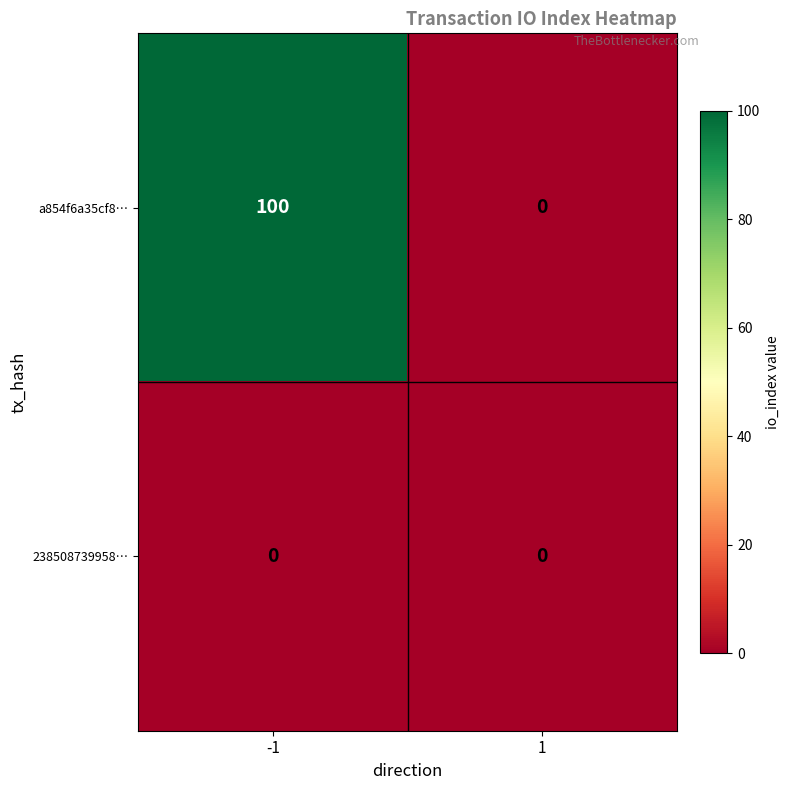

At how many categories does at least one series exceed 67?

1